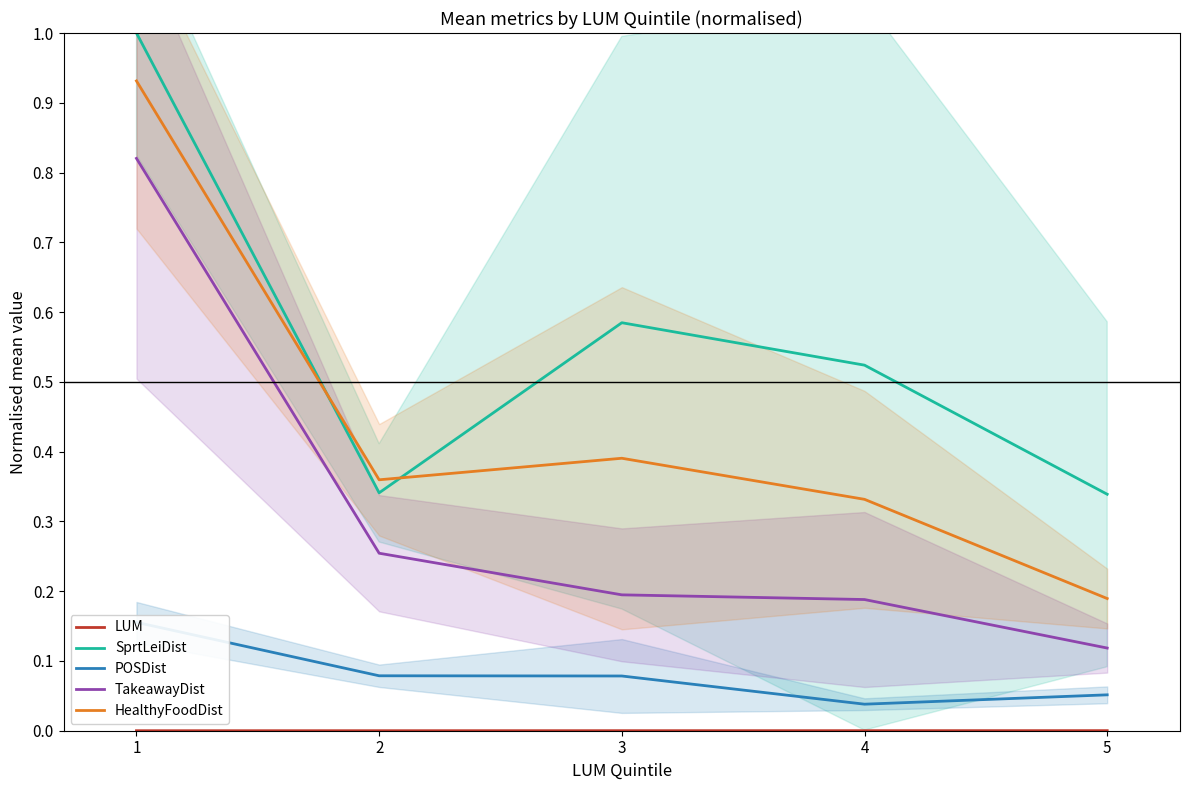

How many data points does each series have?

5